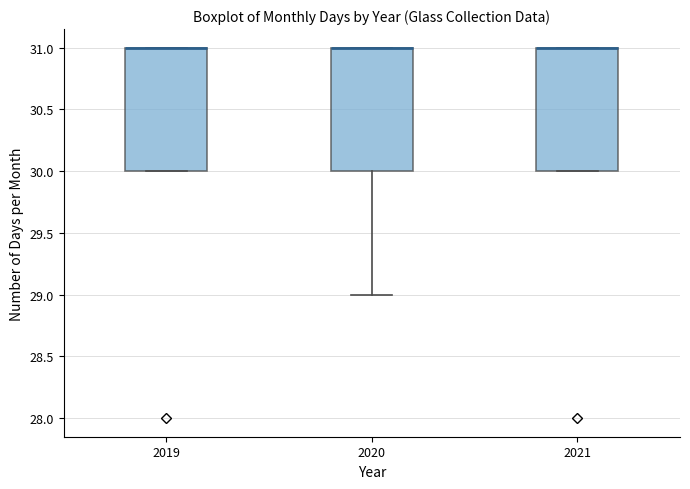

Reading left to right, read every box against the y-axis: the position of its median line, the range the box covers, and the ends of its whiskers. The values are not printed on the chart, so give them approximately, as read against the axis.

2019: median 31 (drawn on the box's upper edge), box 30 to 31, whiskers 30 to 31
2020: median 31 (drawn on the box's upper edge), box 30 to 31, whiskers 29 to 31
2021: median 31 (drawn on the box's upper edge), box 30 to 31, whiskers 30 to 31